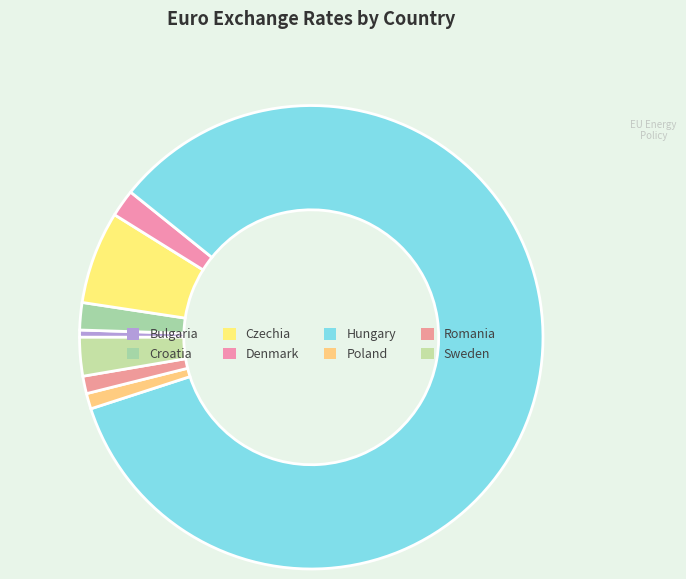

Rank the categories by value from lowest to highest.

Bulgaria, Poland, Romania, Croatia, Denmark, Sweden, Czechia, Hungary